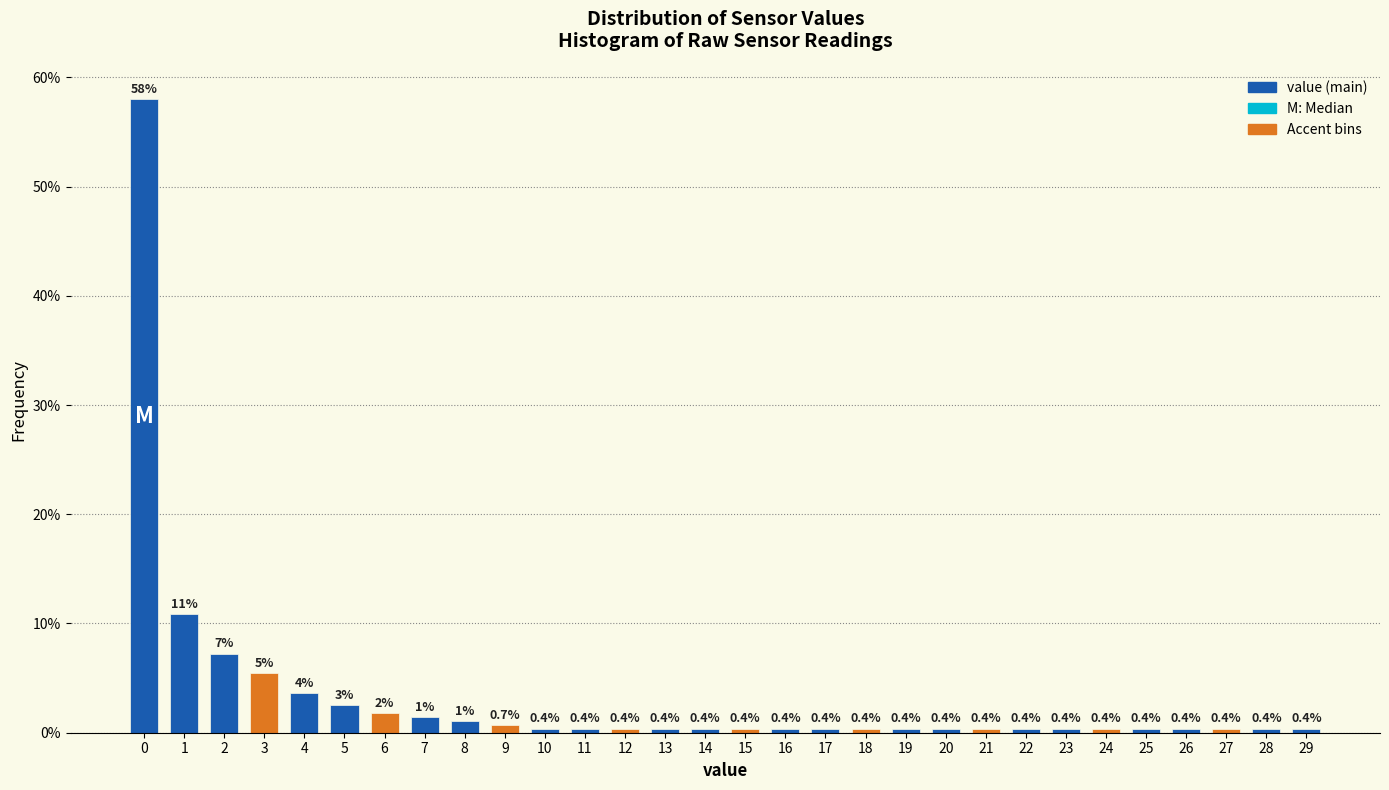

What is the minimum value shown in the chart?

0.4